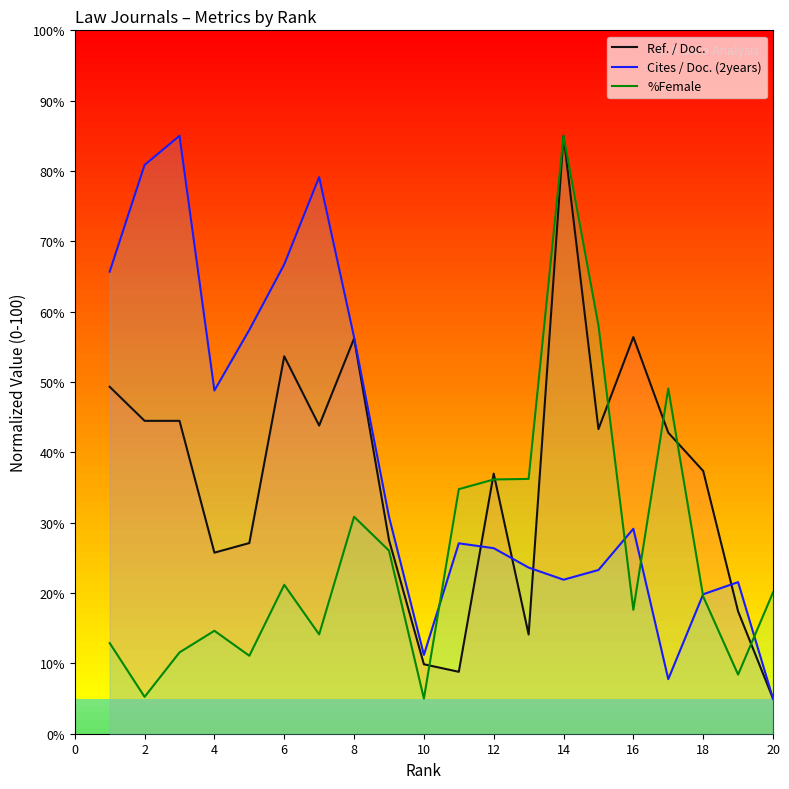

How many distinct data groups are displayed?

3